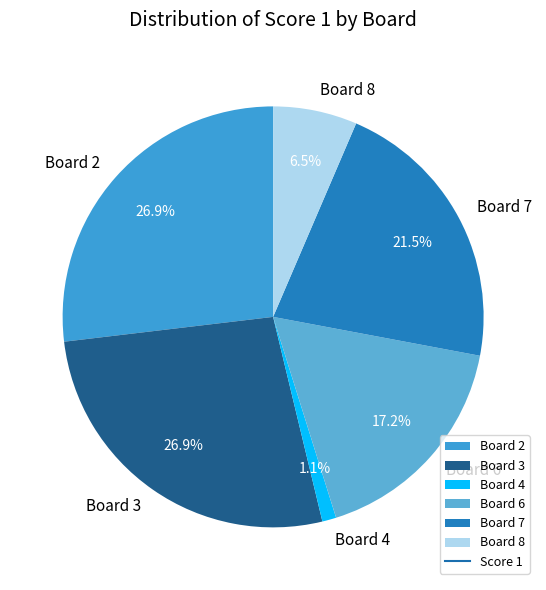

To the nearest percent, what is the average slice percentage?

17%